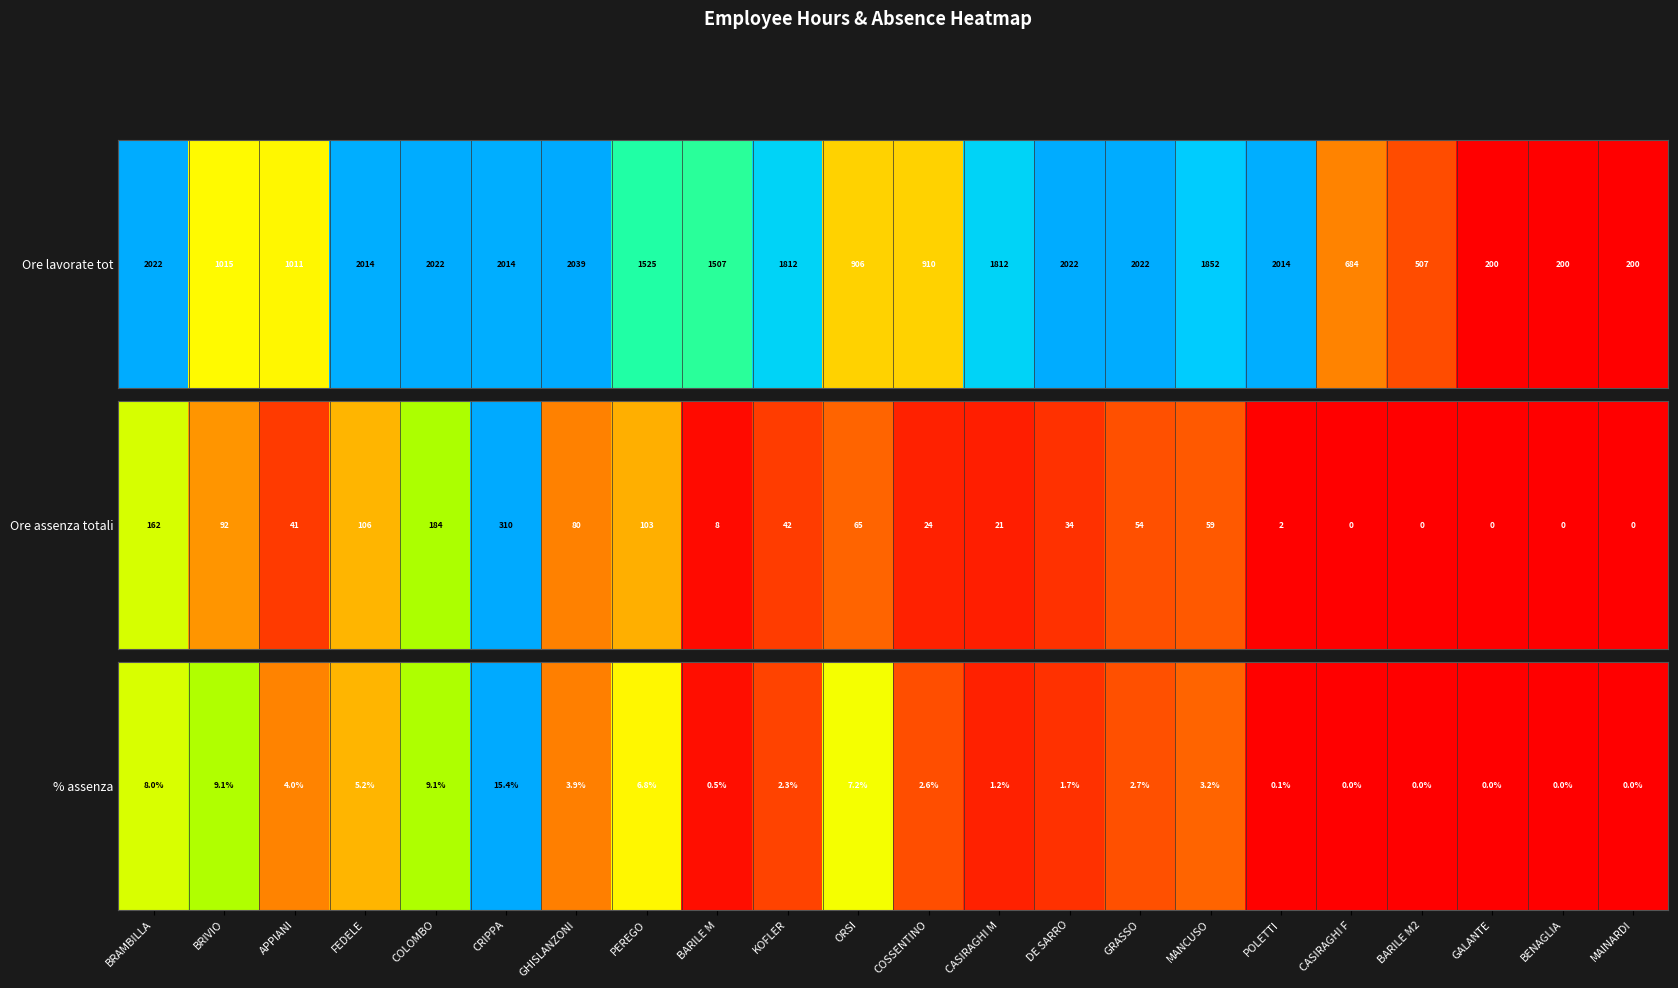

Is it true that the value at BRIVIO is 0.6?

True